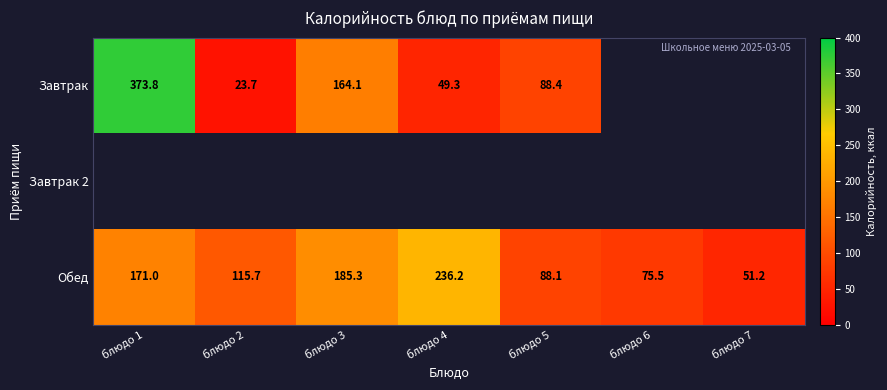

True or false: Обед has a value of 171.0 at блюдо 1.

True